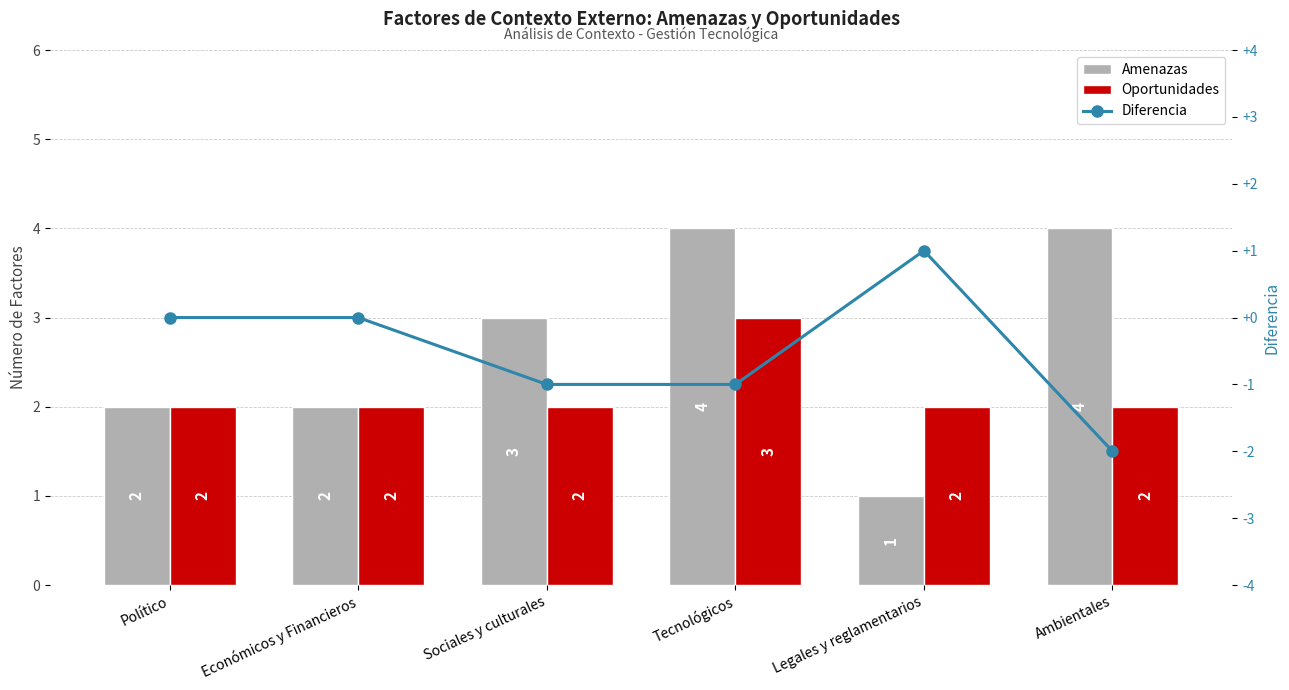

True or false: Diferencia has a value of -3 at Ambientales.

False